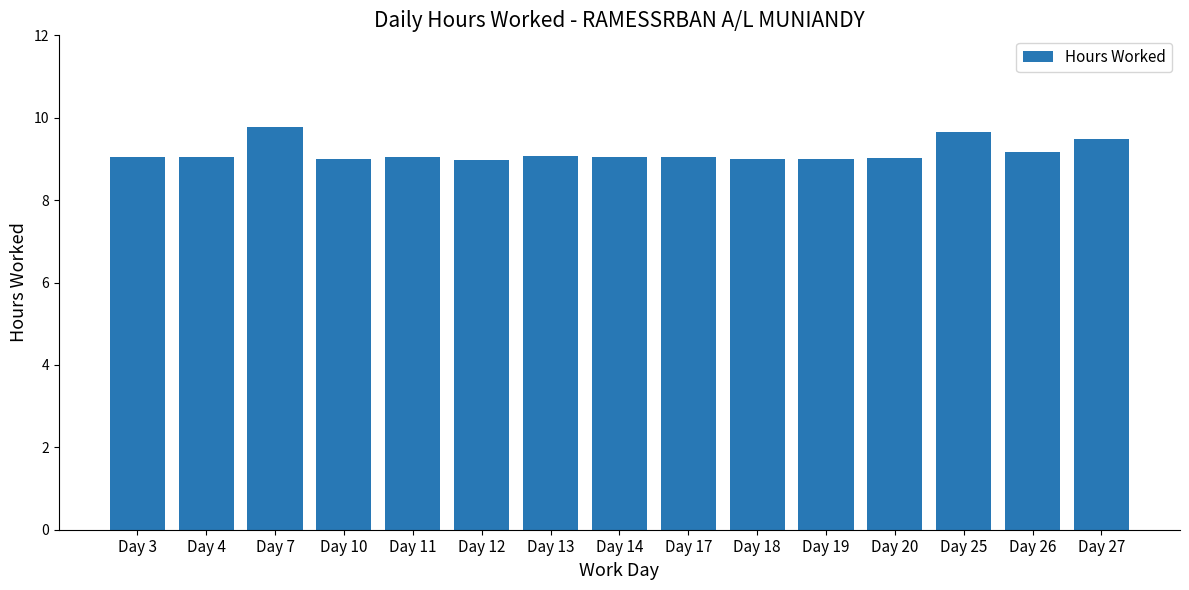

What is the value of the 4th bar from the left?

9.0